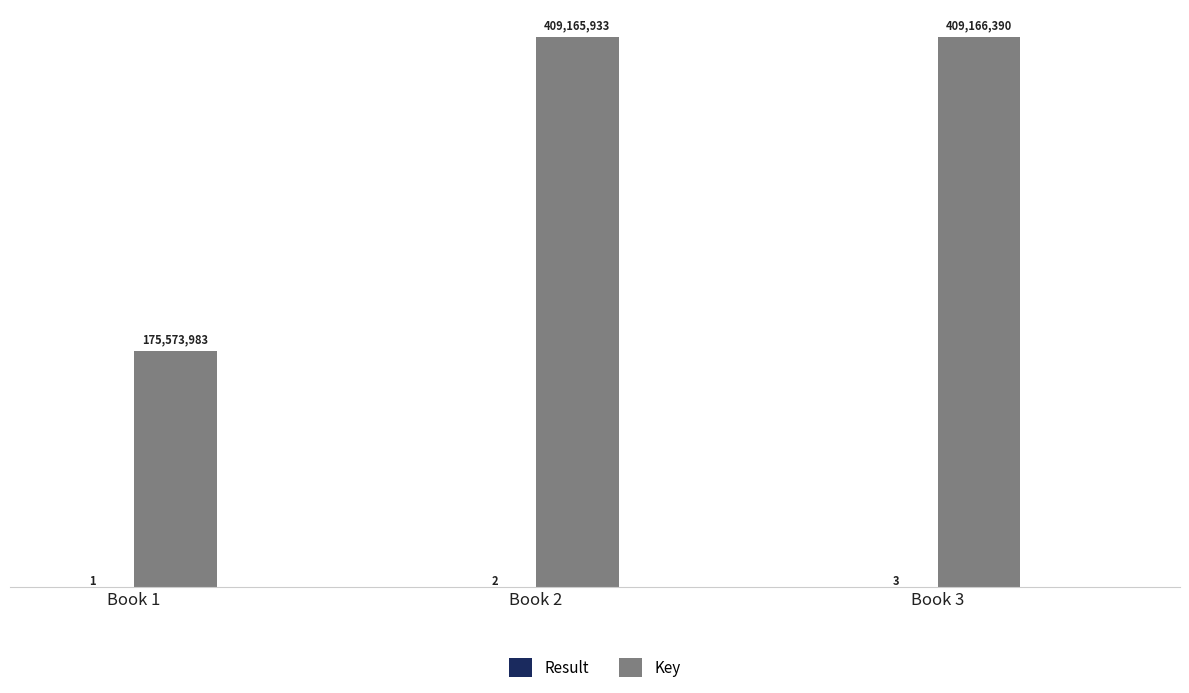

What is the difference between the Key values at Book 1 and Book 2?

233591950